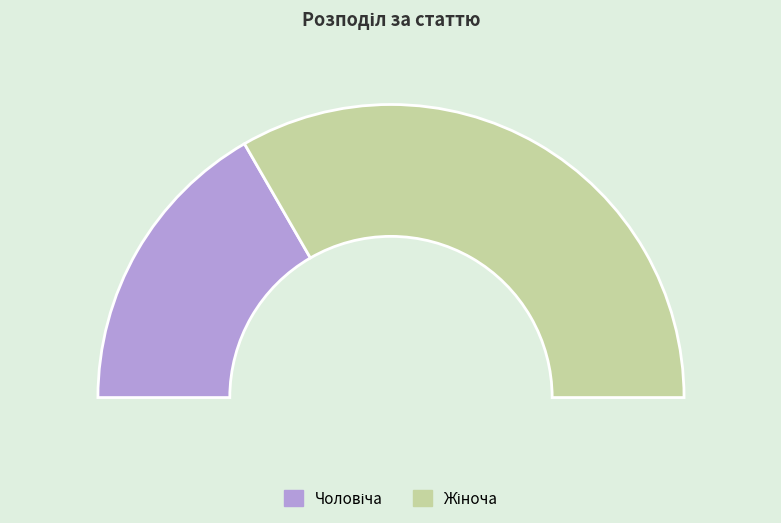

To the nearest percent, what is the average slice percentage?

50%